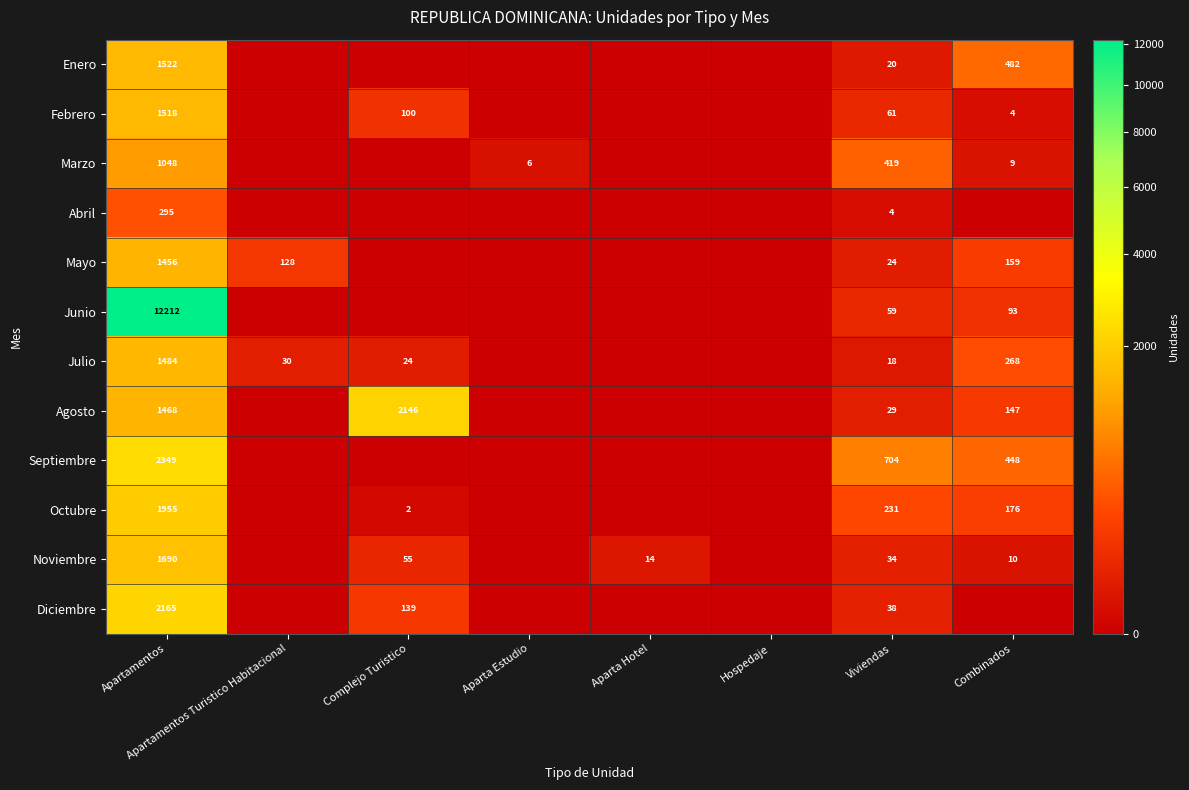

List the series in order of their peak value, highest first.

Junio, Septiembre, Diciembre, Agosto, Octubre, Noviembre, Enero, Febrero, Julio, Mayo, Marzo, Abril